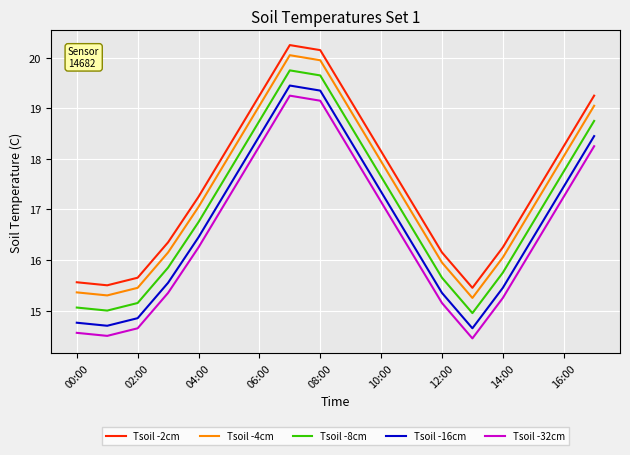

Rank the series by their average value, from lowest to highest.

Tsoil -32cm, Tsoil -16cm, Tsoil -8cm, Tsoil -4cm, Tsoil -2cm